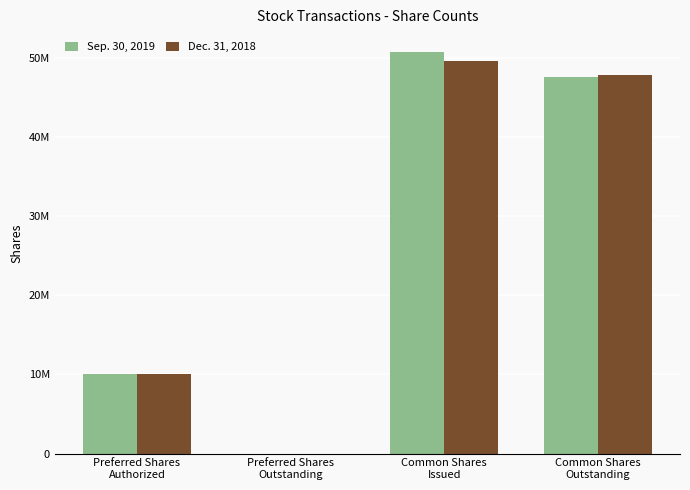

Between Common Shares
Outstanding and Preferred Shares
Authorized, which is larger?

Common Shares
Outstanding